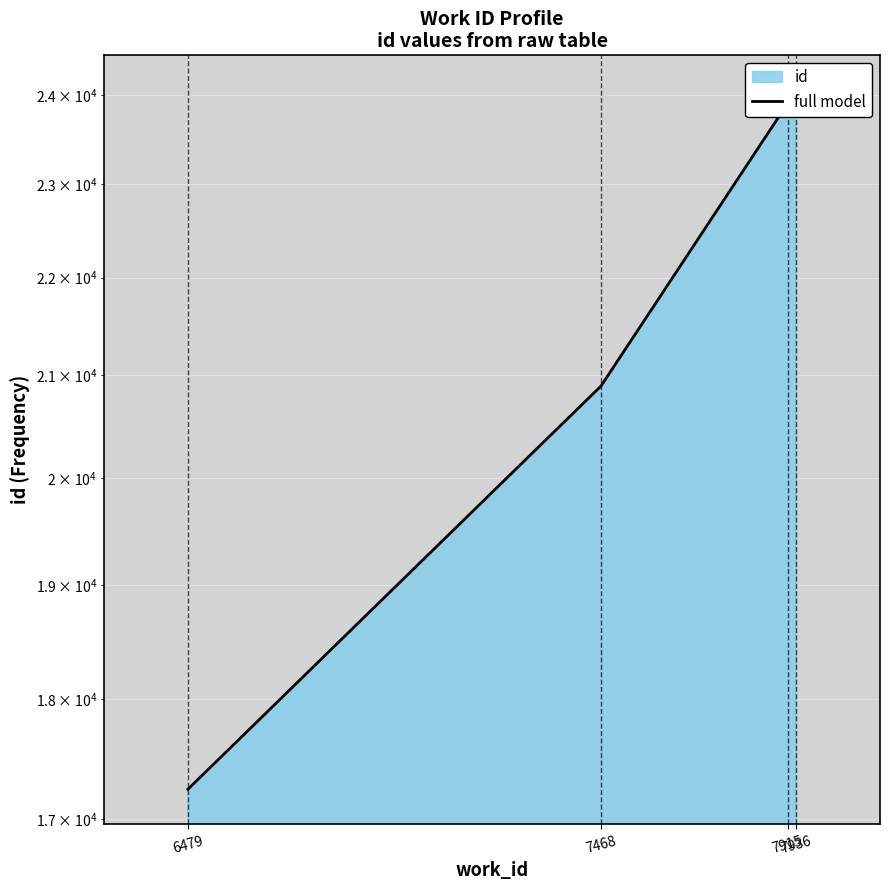

How many series are shown in this chart?

1